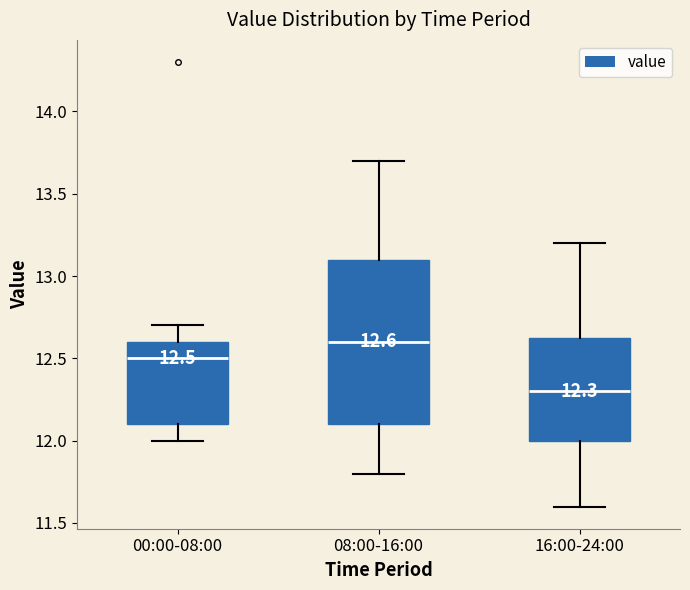

Which box's median line is the lowest?

16:00-24:00